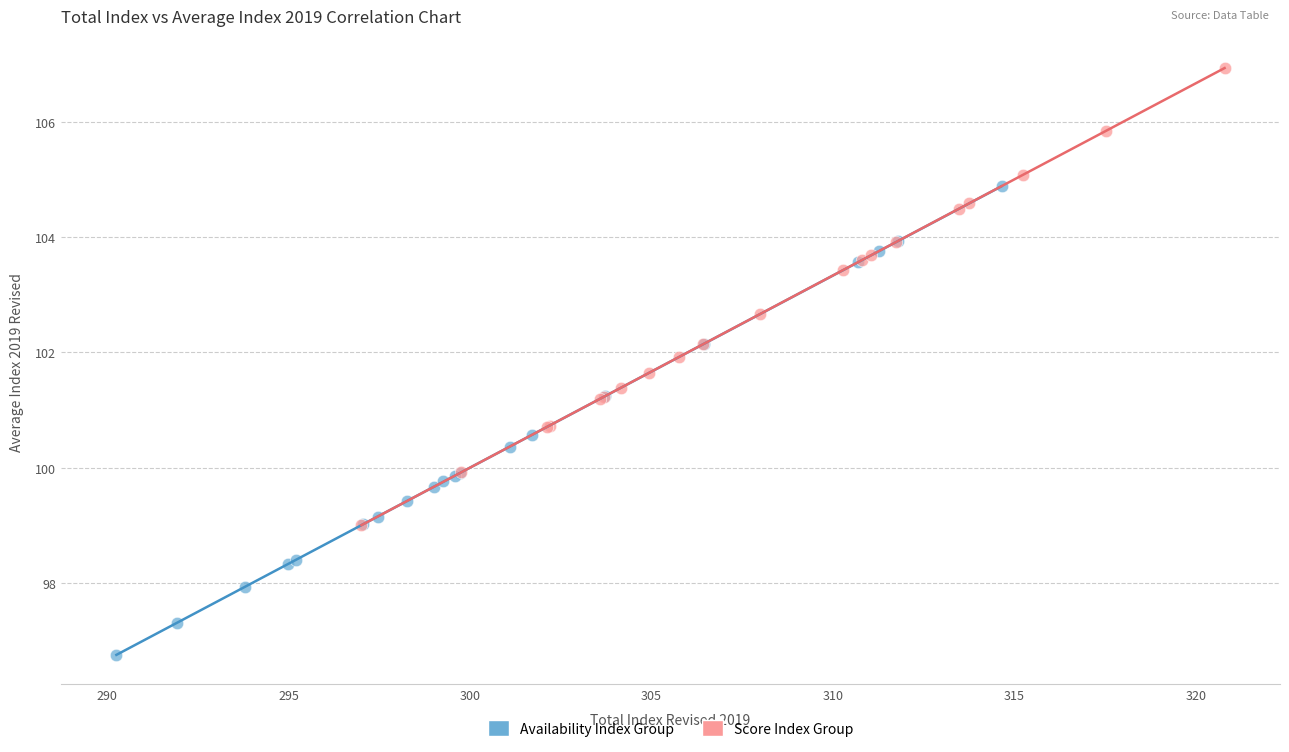

Which series has the widest spread of Y values?

Availability Index Group